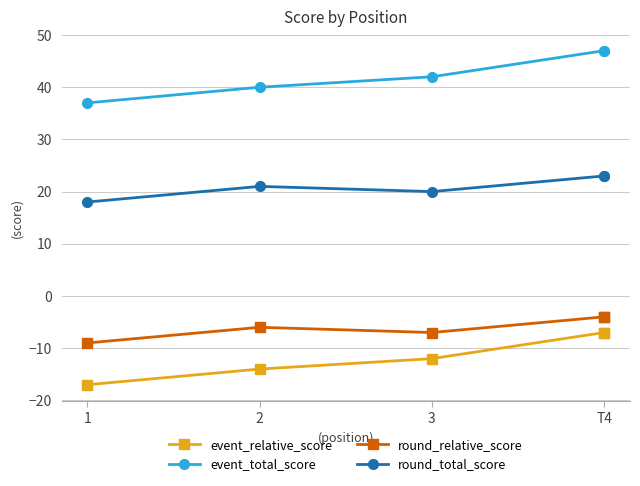

What is the sum of the round_relative_score values at 1 and T4?

-13